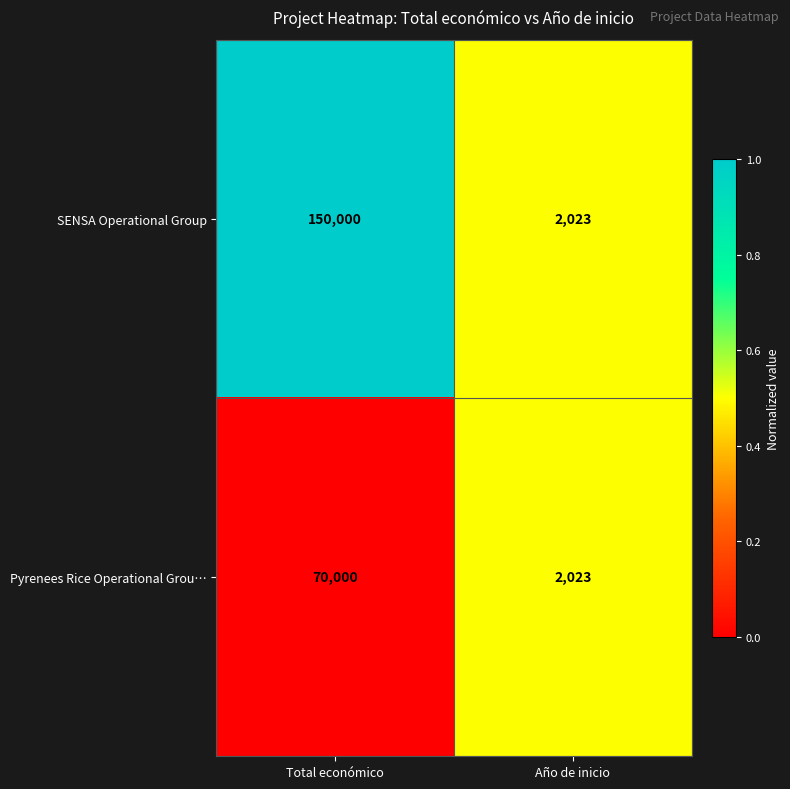

What is the average value of the SENSA Operational Group series?

76012